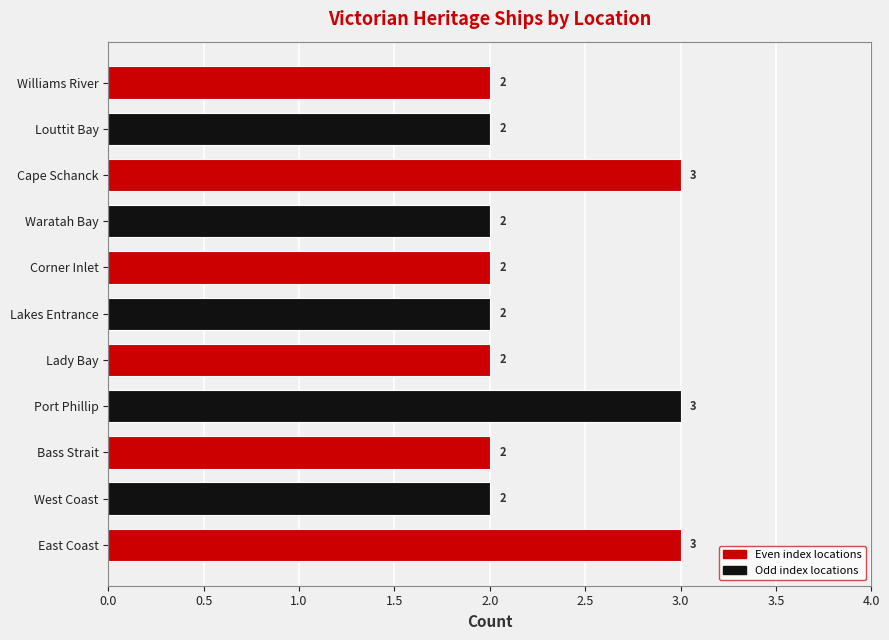

What is the sum of the values at Bass Strait and West Coast?

4